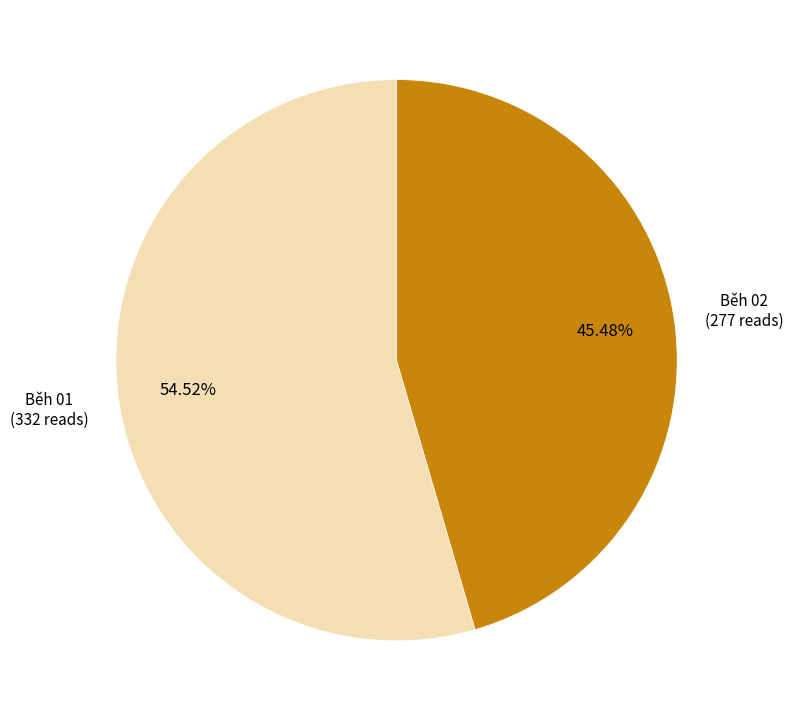

How many slices are in this pie chart?

2